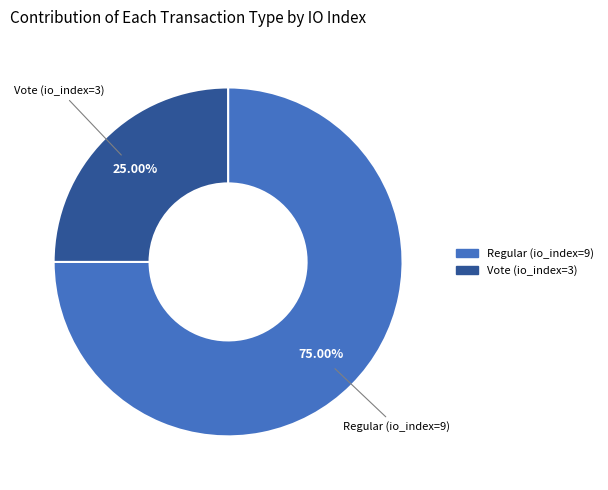

Is there a majority slice in this chart?

Yes